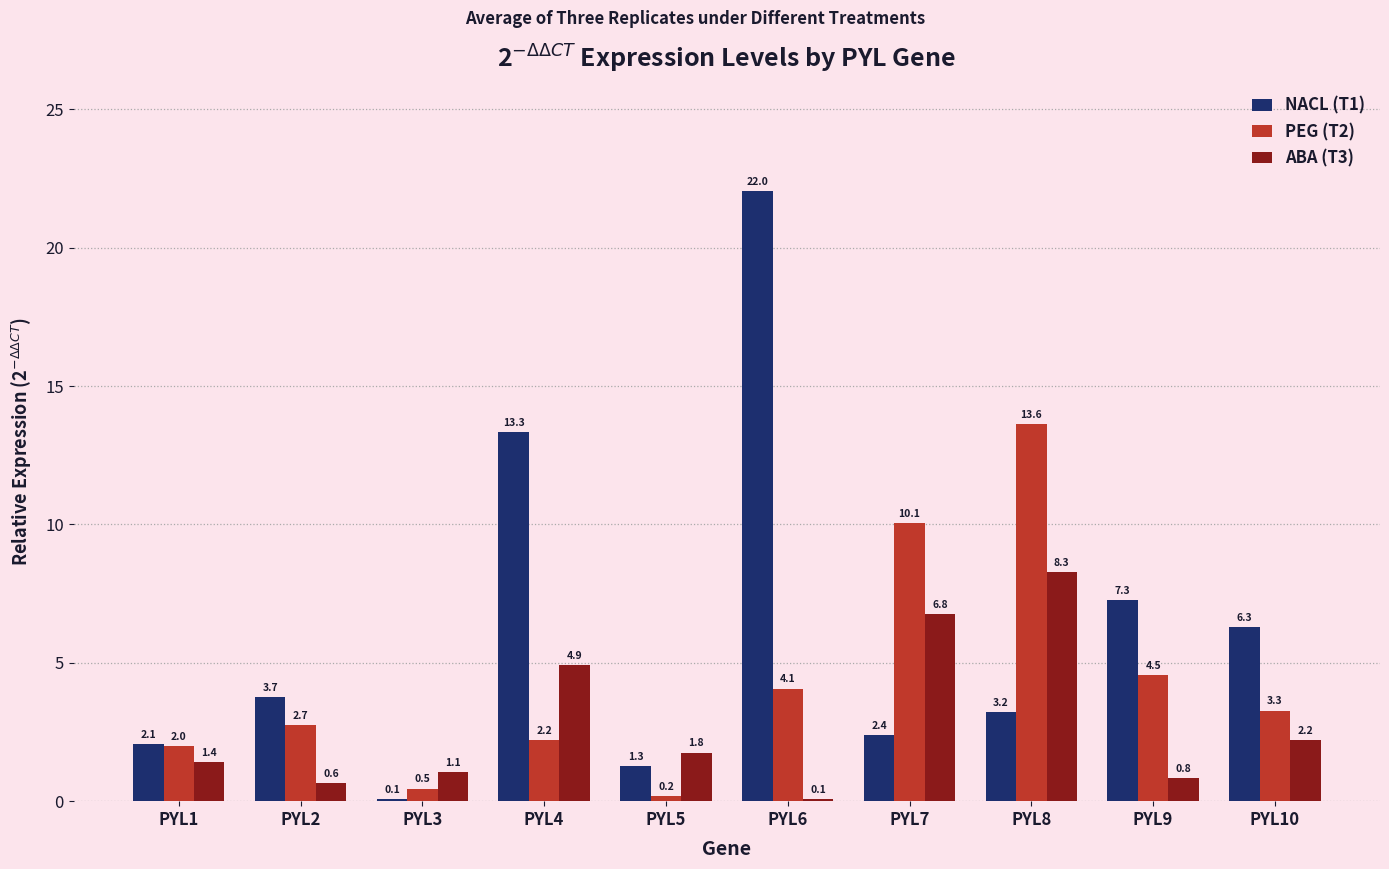

Which series has the largest total across all categories?

NACL (T1)